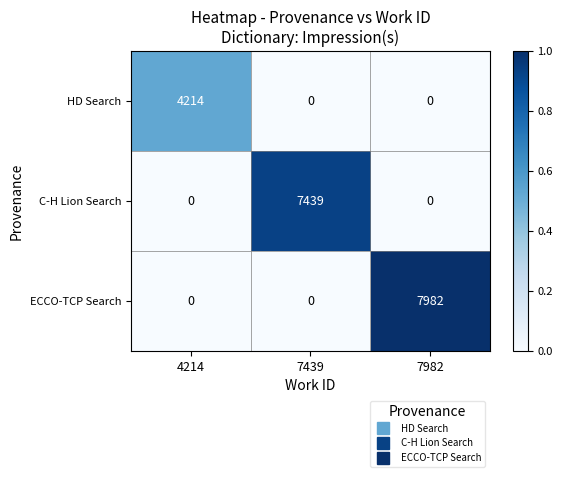

How many C-H Lion Search values are between 0 and 7439?

3